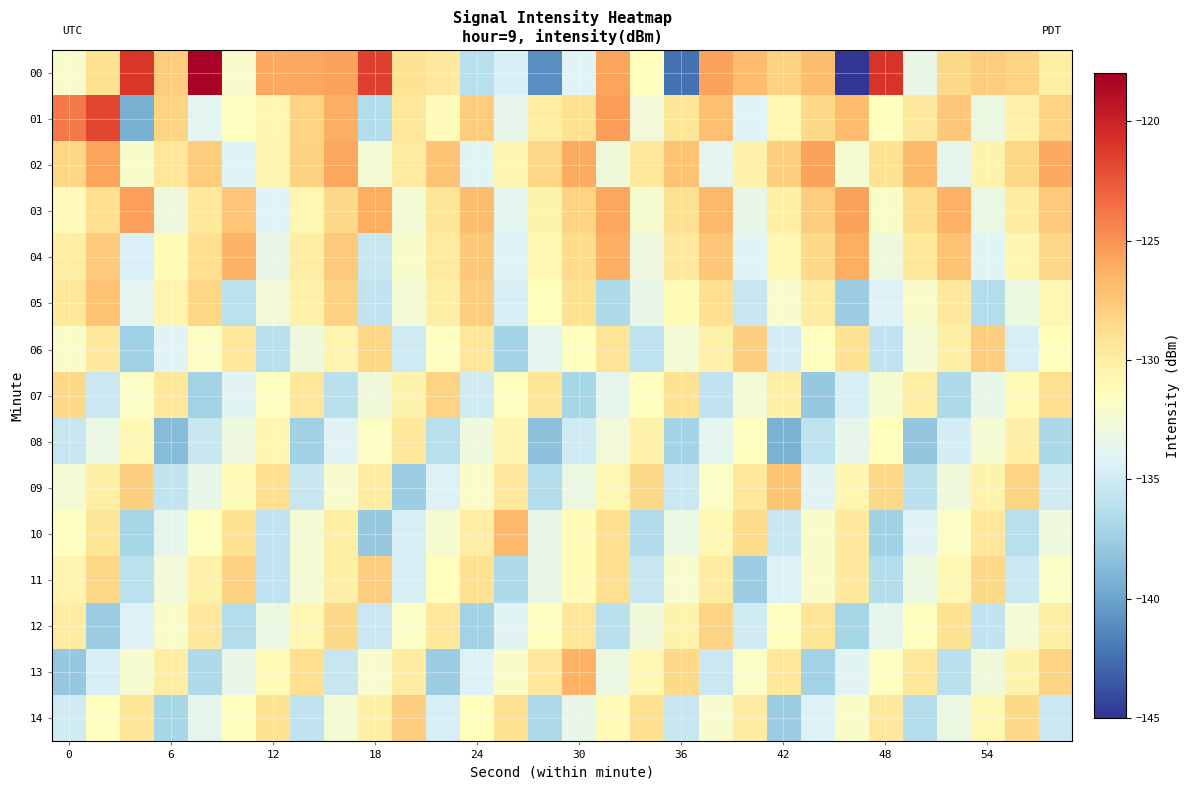

Which series has the widest spread of values?

00